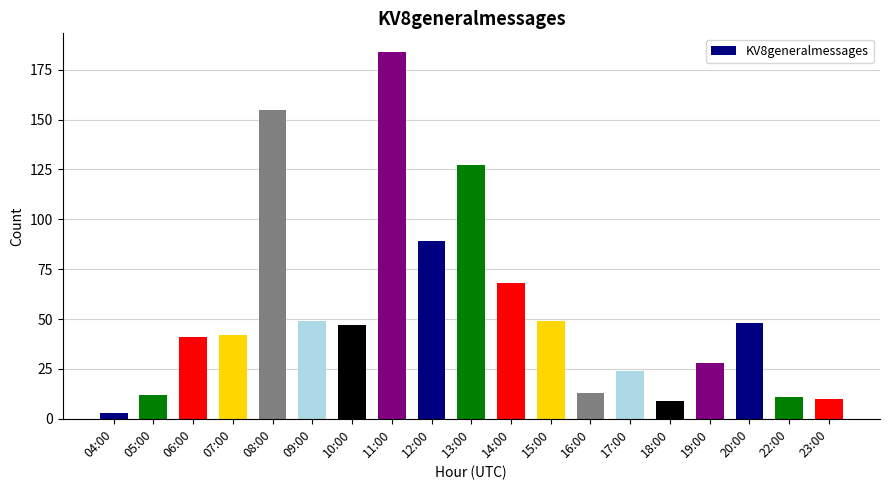

What is the label of the 5th bar from the right?

18:00